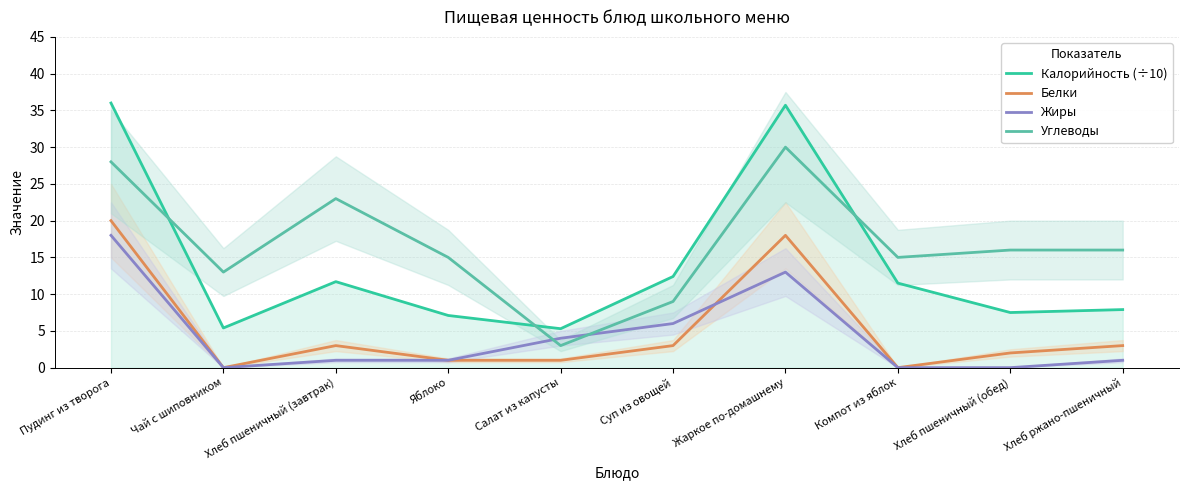

The value of Белки at Суп из овощей is 1.4. True or false?

False